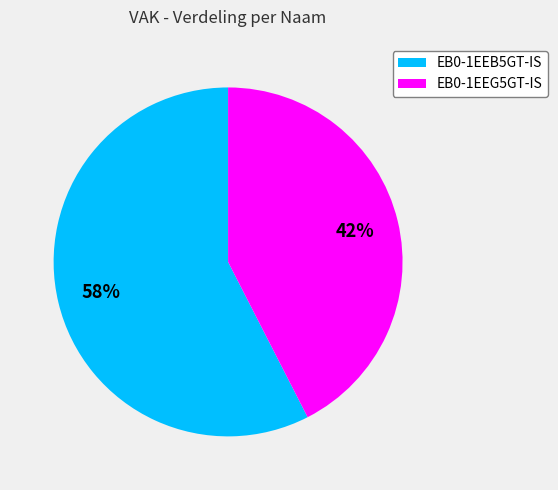

Is it true that EB0-1EEB5GT-IS is 72% of the pie?

False